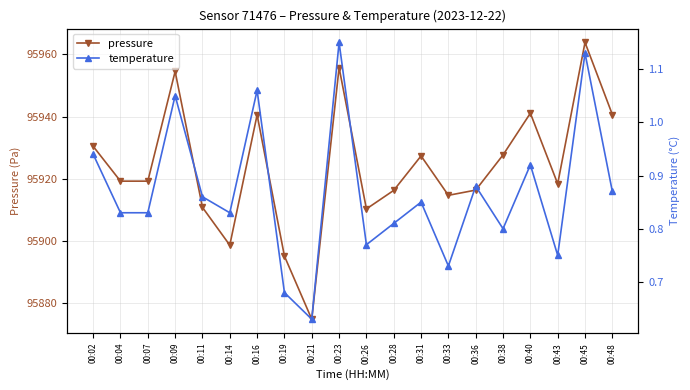

True or false: pressure and temperature cross at least once.

False